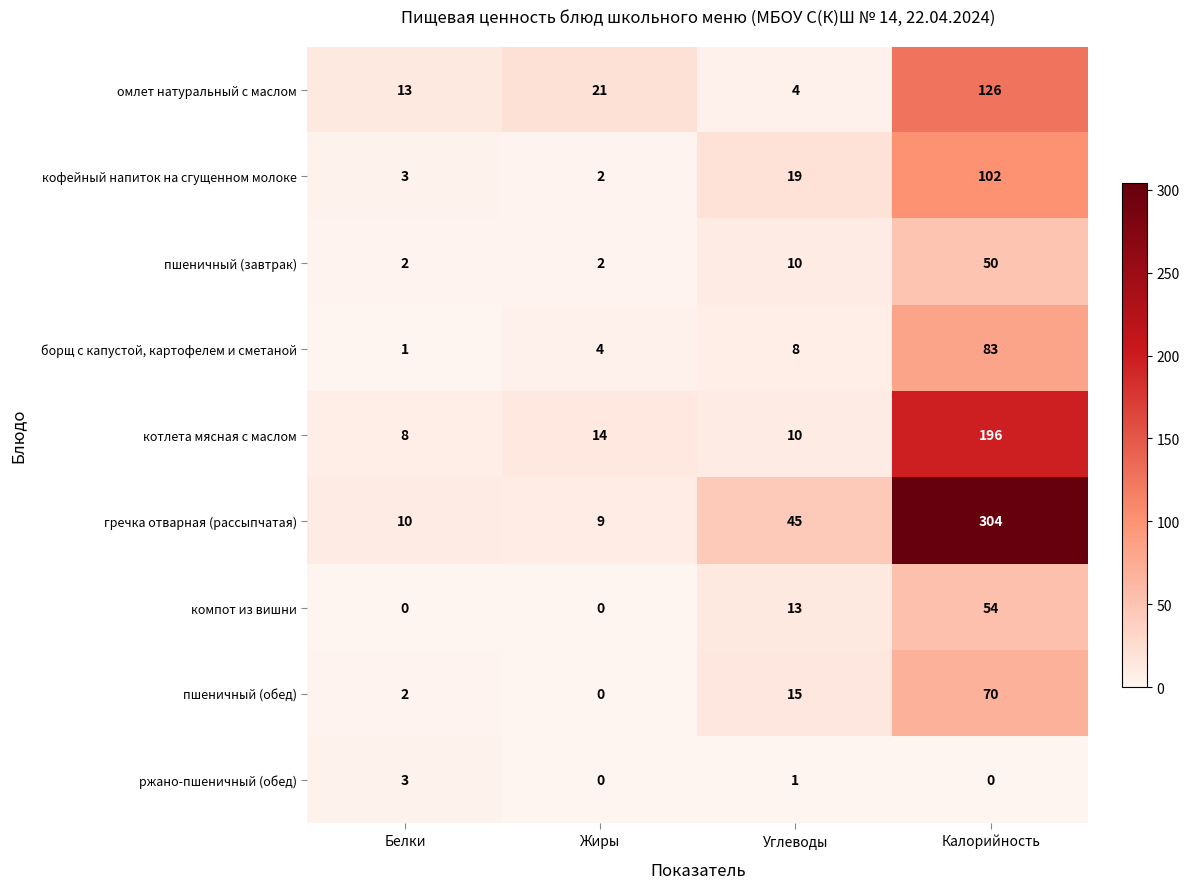

Rank the series at Калорийность from highest to lowest value.

гречка отварная (рассыпчатая), котлета мясная с маслом, омлет натуральный с маслом, кофейный напиток на сгущенном молоке, борщ с капустой, картофелем и сметаной, пшеничный (обед), компот из вишни, пшеничный (завтрак), ржано-пшеничный (обед)